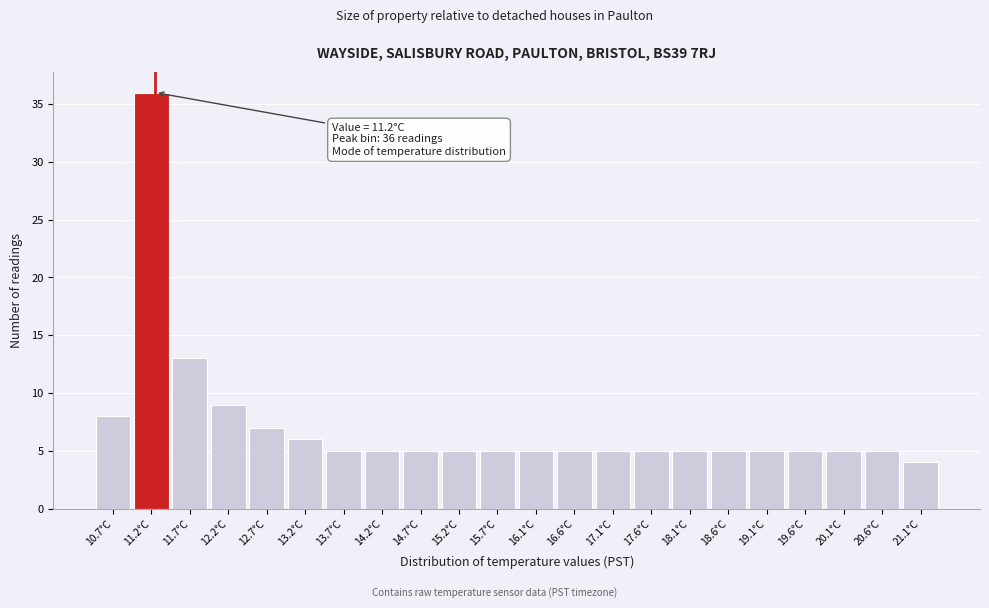

Over which range of the x-axis is the bar tallest?

10.9 to 11.4